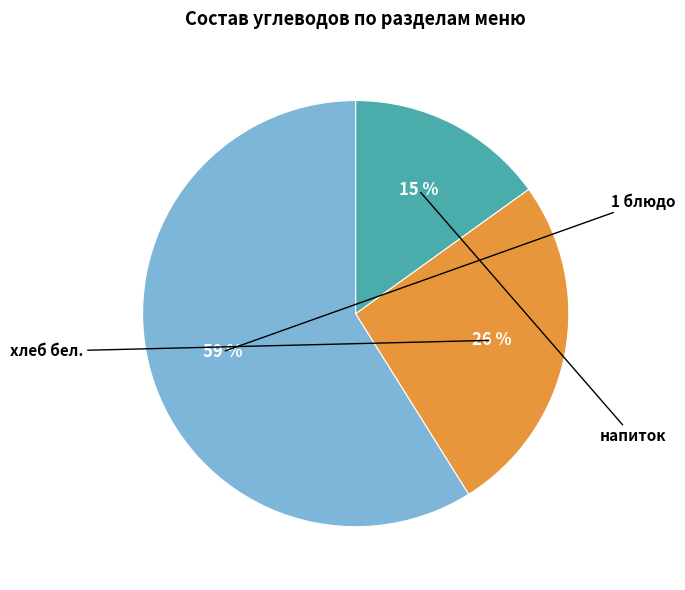

Does any single category account for the majority?

Yes